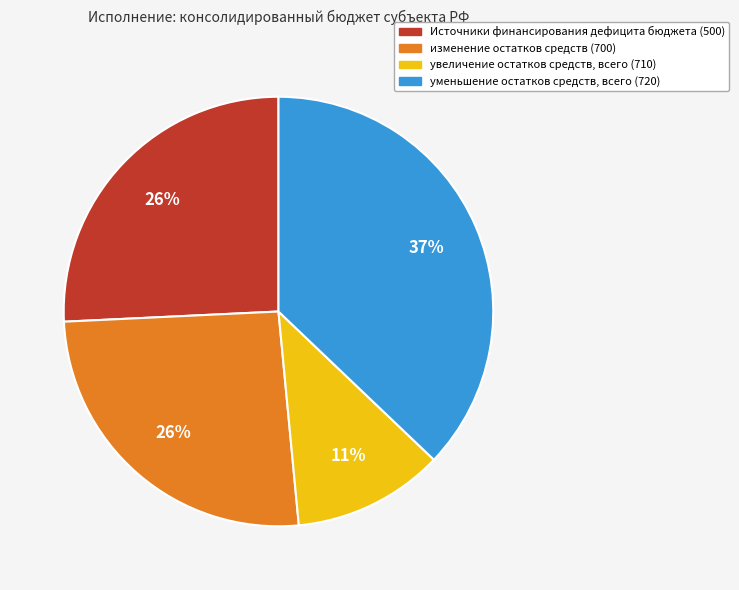

Is изменение остатков средств the majority of the pie?

No